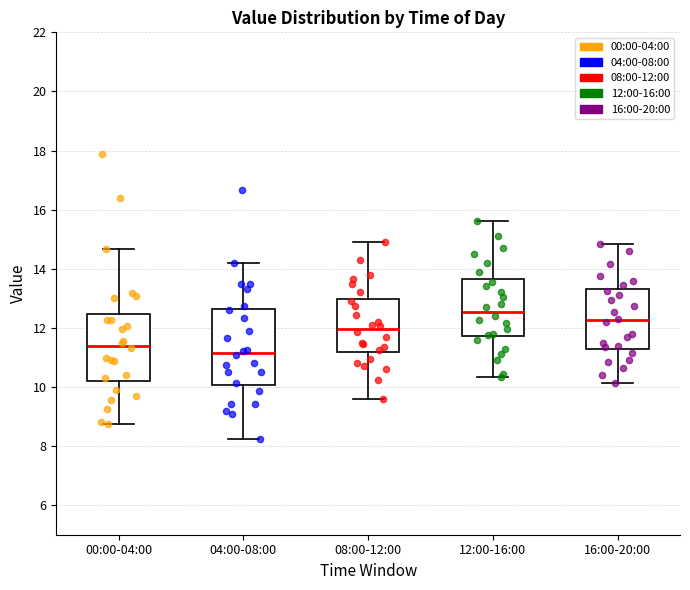

Reading left to right, read every box against the y-axis: the position of its median line, the range the box covers, and the ends of its whiskers. The values are not printed on the chart, so give them approximately, as read against the axis.

00:00-04:00: median 11.4, box 10.2 to 12.4, whiskers 8.8 to 14.6
04:00-08:00: median 11.2, box 10.0 to 12.6, whiskers 8.2 to 14.2
08:00-12:00: median 12.0, box 11.2 to 13.0, whiskers 9.6 to 15.0
12:00-16:00: median 12.6, box 11.8 to 13.6, whiskers 10.4 to 15.6
16:00-20:00: median 12.2, box 11.4 to 13.4, whiskers 10.2 to 14.8